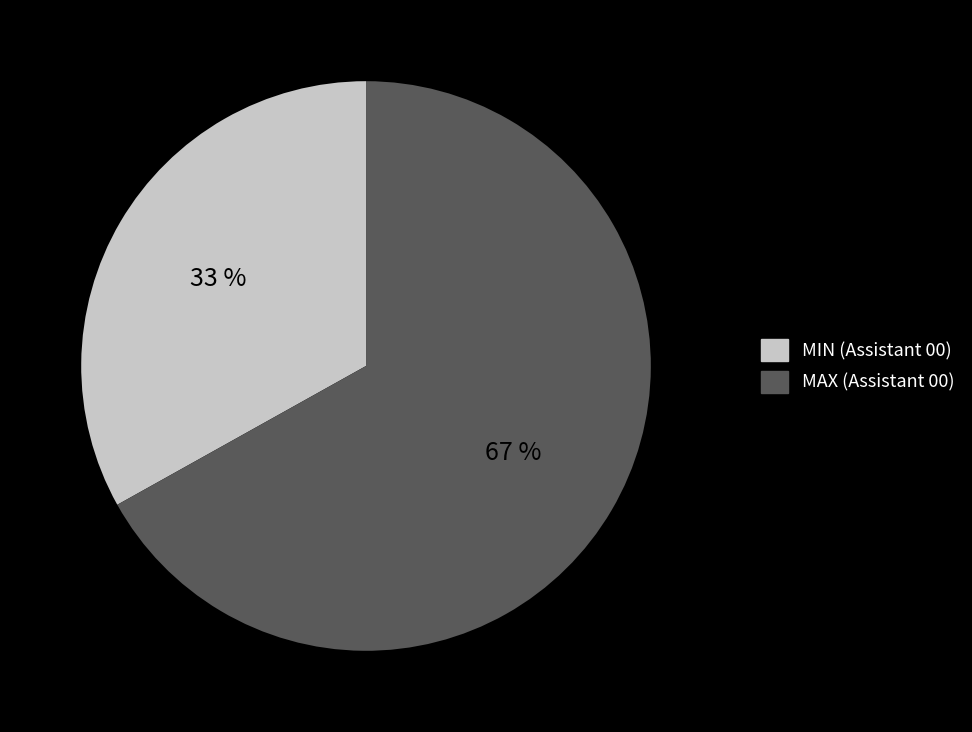

To the nearest percent, what is the difference between the largest and smallest slice percentages?

34%